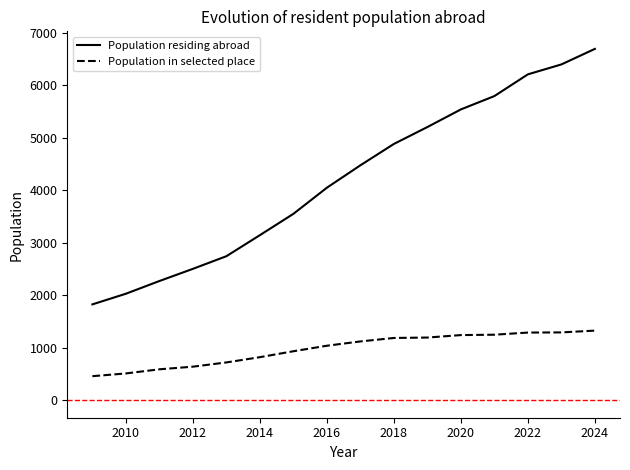

Which series has the largest total across all categories?

Population residing abroad